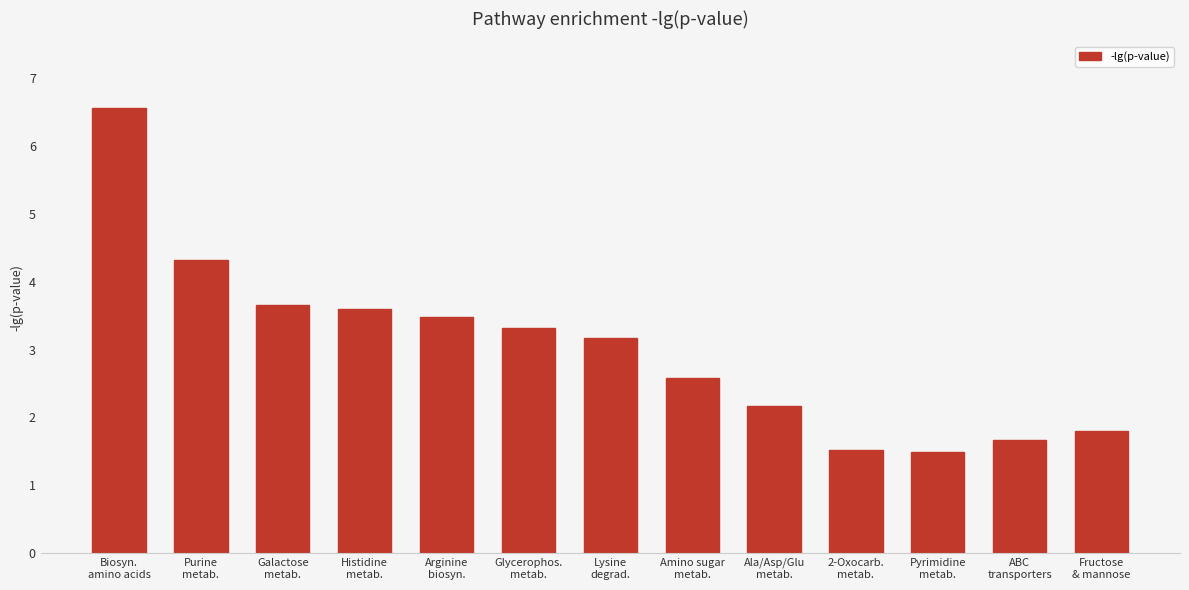

Which label corresponds to the largest value in the chart?

Biosyn.
amino acids